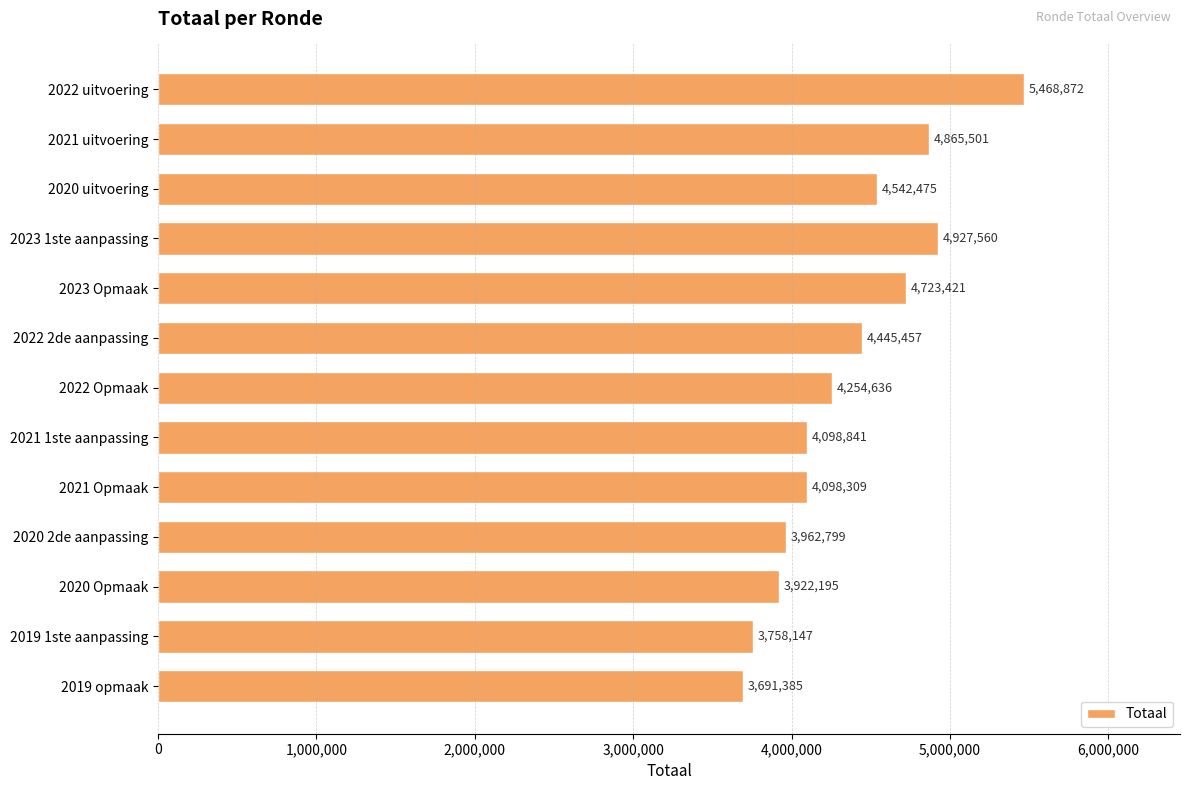

The chart shows a value of 6148416 at 2020 2de aanpassing. True or false?

False